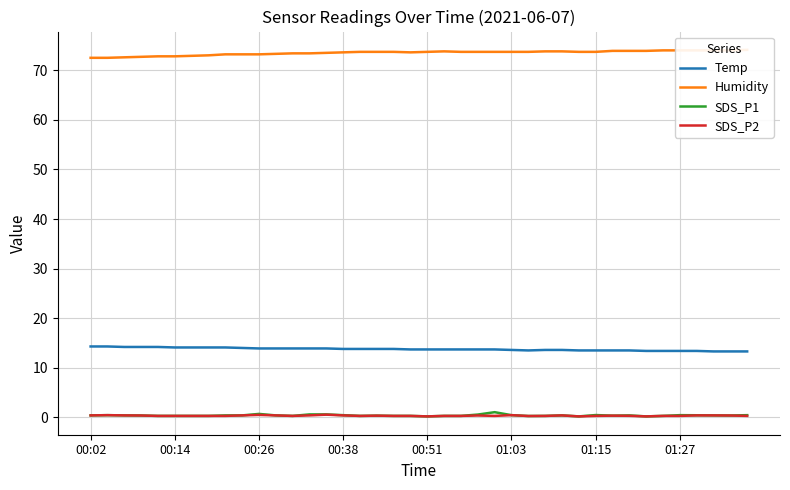

How many values in the Humidity series are below 73?

7